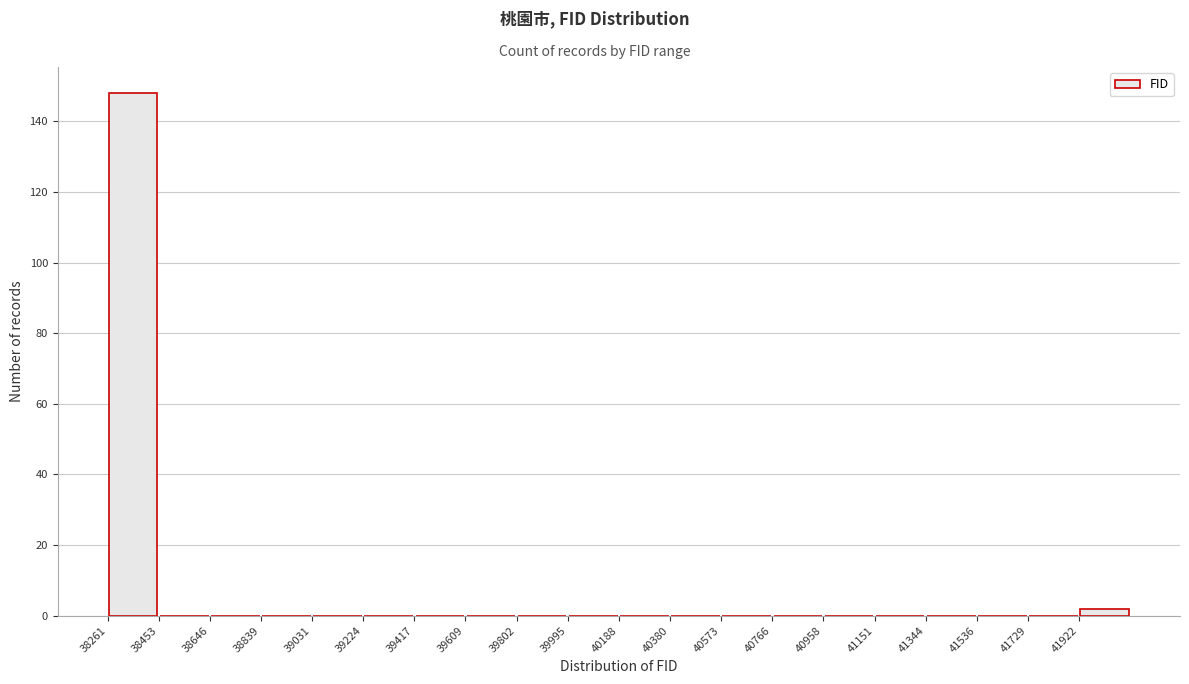

Which range on the x-axis has the tallest bar?

38260 to 38460